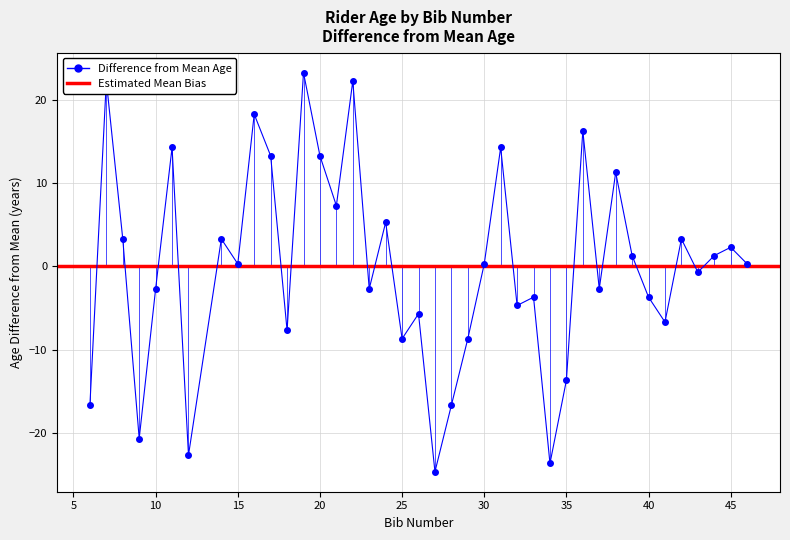

How many interior local valleys (lower than both neighbors) does the data have?

13